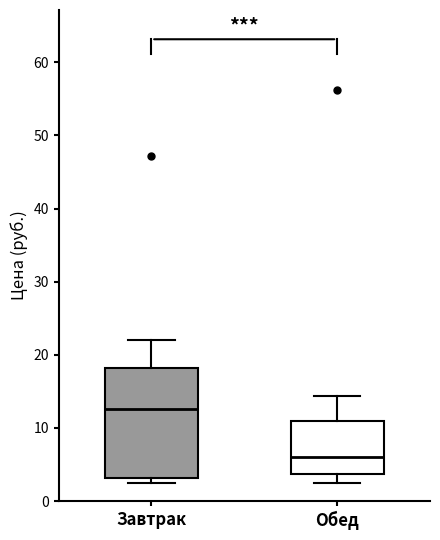

Reading left to right, transcribe this box plot: for each box, give where its median line is, the range the box spans, and where its two whiskers end, as read against the y-axis. The values are not printed on the chart, so give them approximately, as read against the axis.

Завтрак: median 13, box 3 to 18, whiskers 3 (just below the box's lower edge) to 22
Обед: median 6, box 4 to 11, whiskers 3 to 14